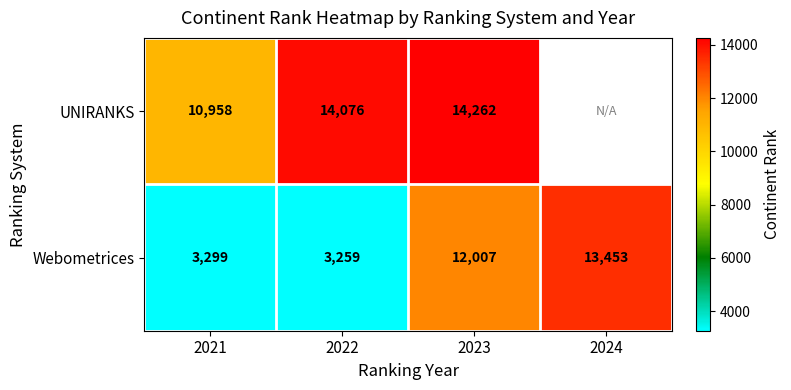

List the labels in order of Webometrices value, largest first.

2024, 2023, 2021, 2022